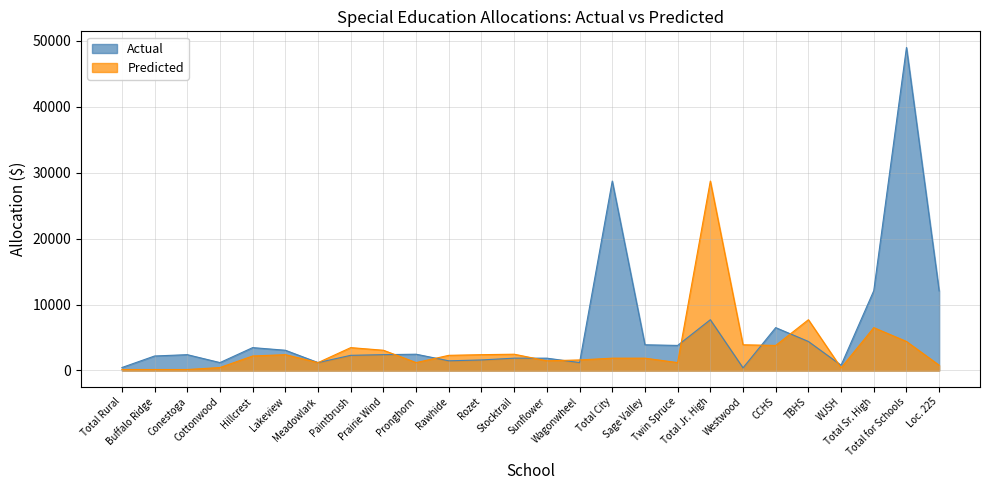

Which series ends up on top after the final intersection of Predicted and Actual?

Actual